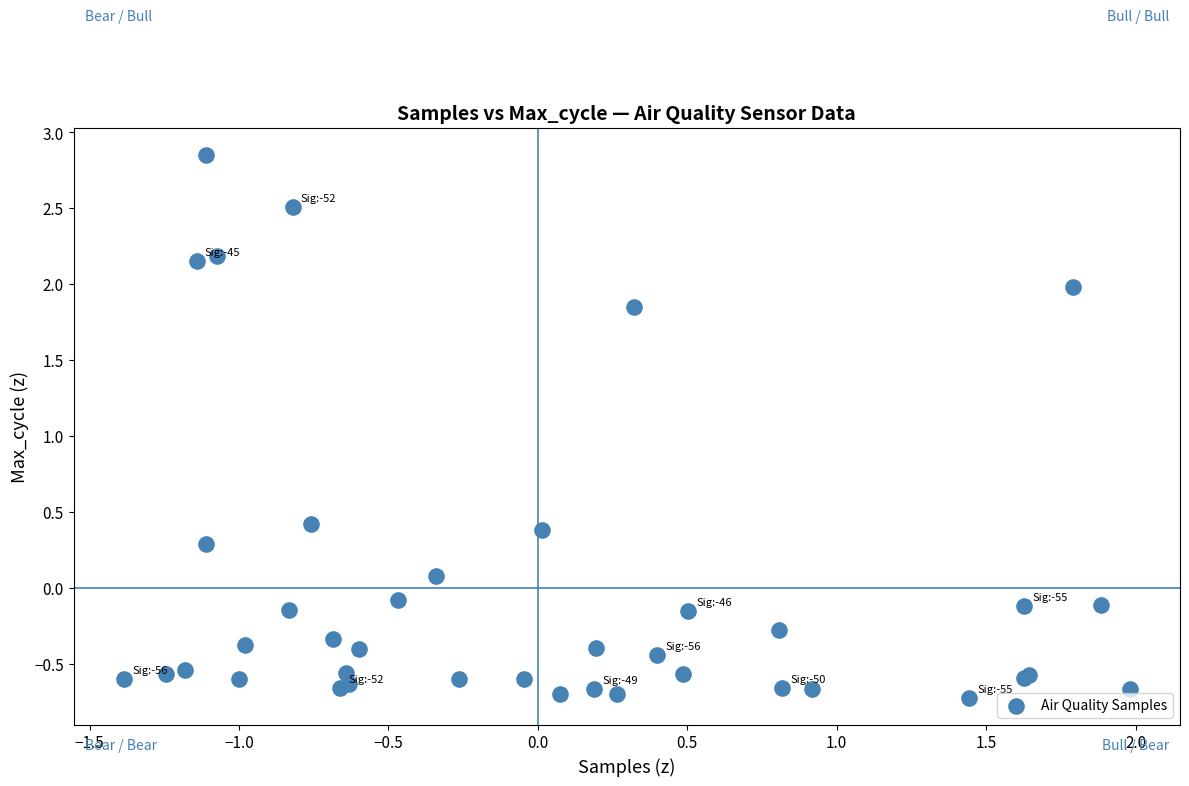

What Y value in the scatter plot is closest to 1?

0.4